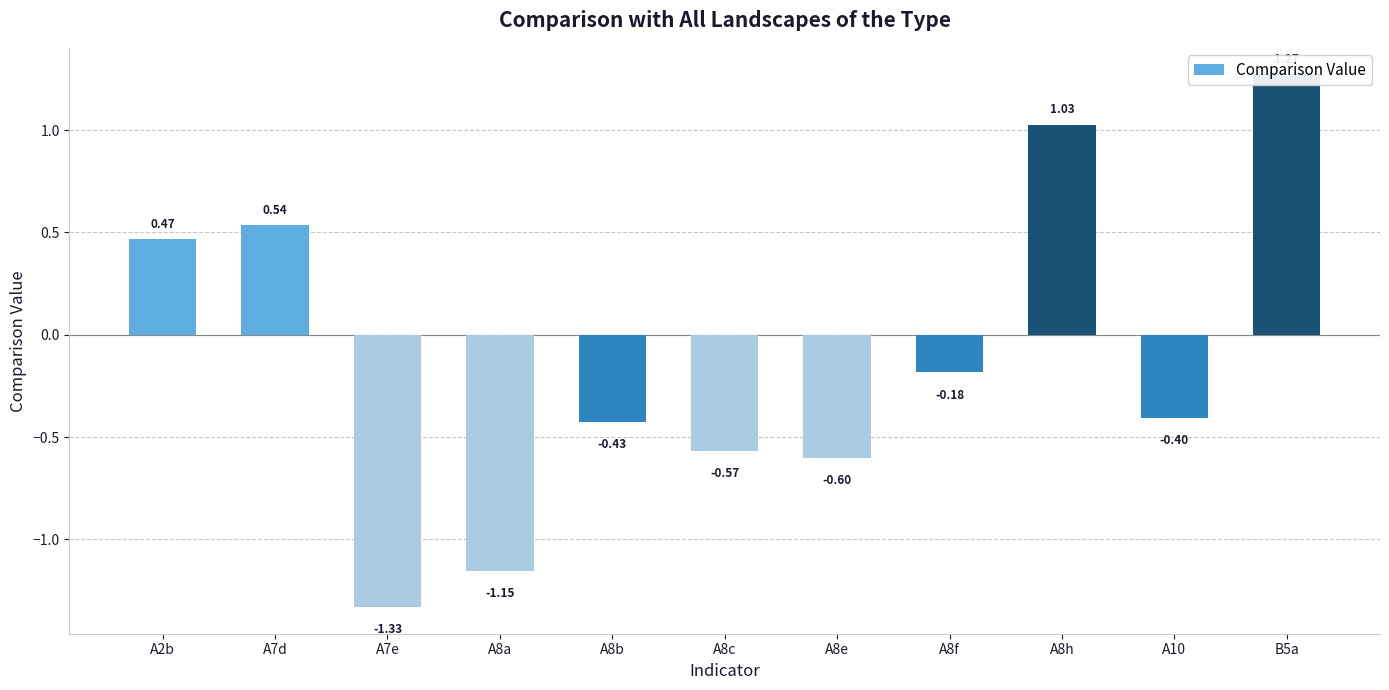

What is the label of the 7th bar from the right?

A8b